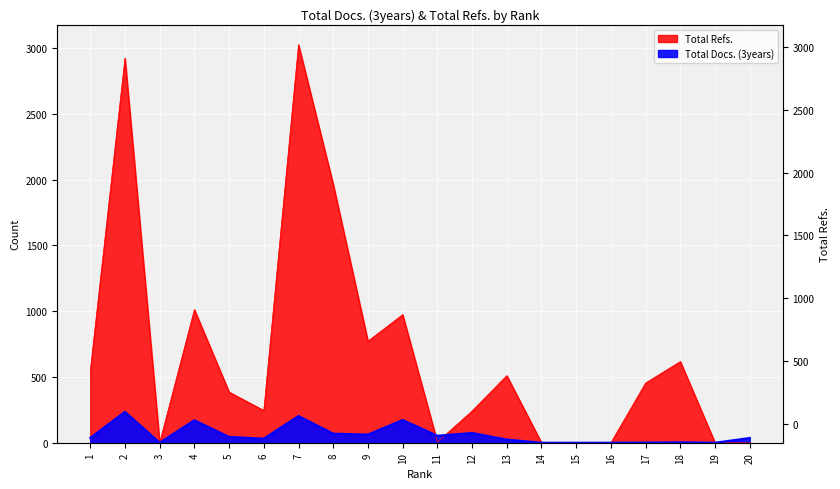

Reading left to right, extract all data points from this chart.

Total Docs. (3years): 1=37	2=235	3=0	4=171	5=44	6=31	7=203	8=69	9=62	10=173	11=53	12=74	13=24	14=0	15=0	16=0	17=1	18=3	19=0	20=36
Total Refs.: 1=544	2=2924	3=0	4=1012	5=385	6=245	7=3026	8=1964	9=772	10=974	11=5	12=241	13=510	14=0	15=0	16=0	17=454	18=617	19=0	20=0